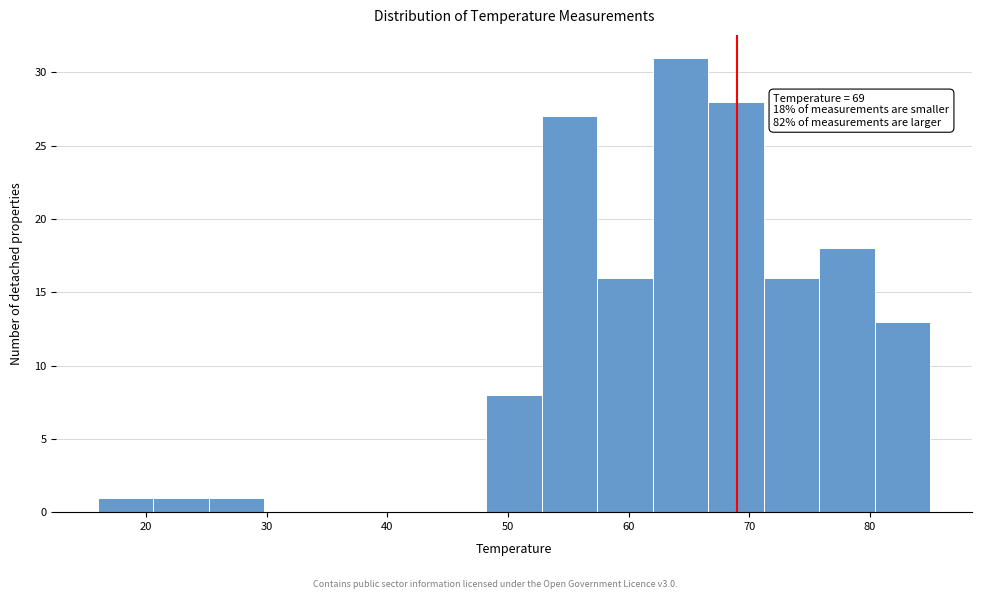

Over which range of the x-axis is the bar tallest?

62.0 to 66.6